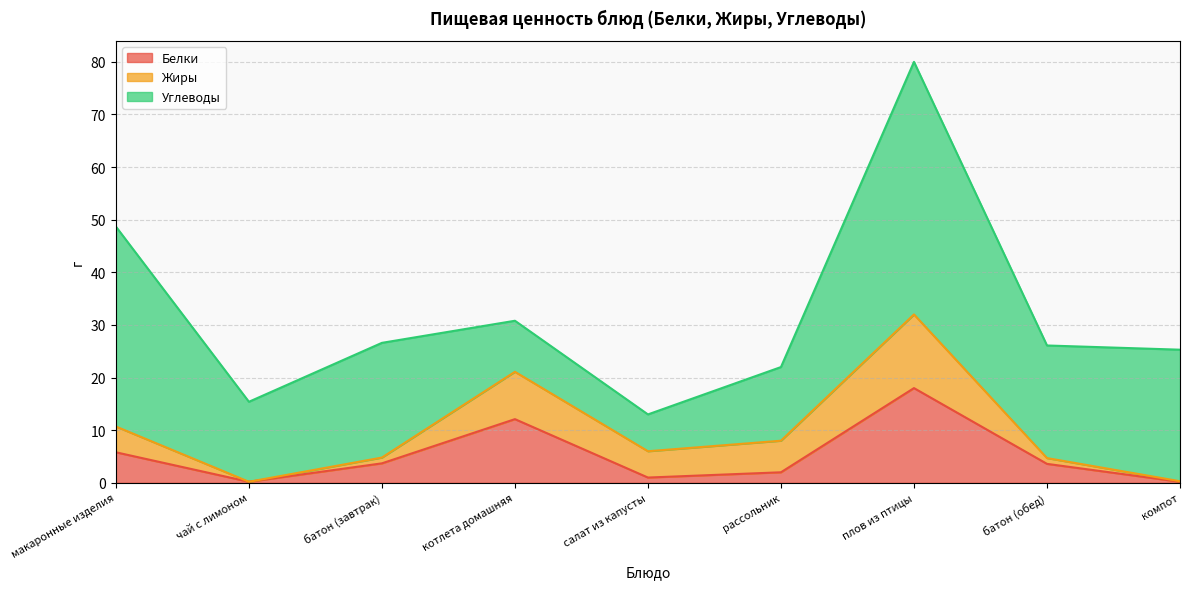

At how many categories does at least one series exceed 40?

1